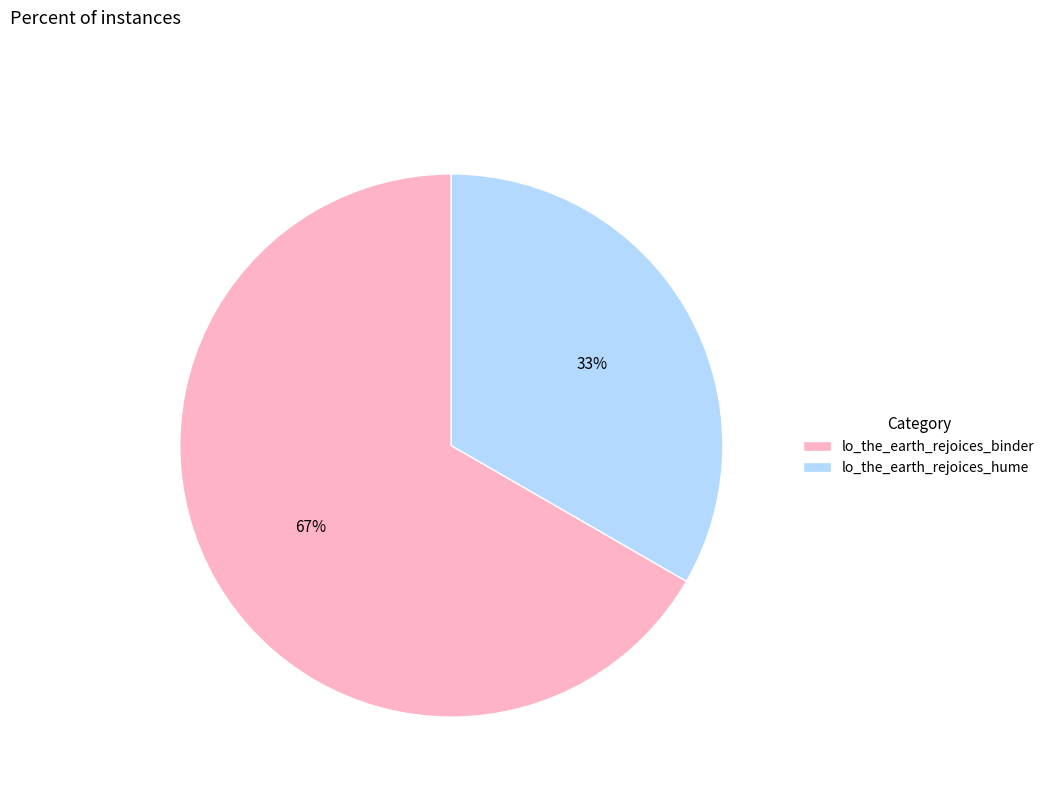

To the nearest percent, what portion does lo_the_earth_rejoices_hume represent?

33%